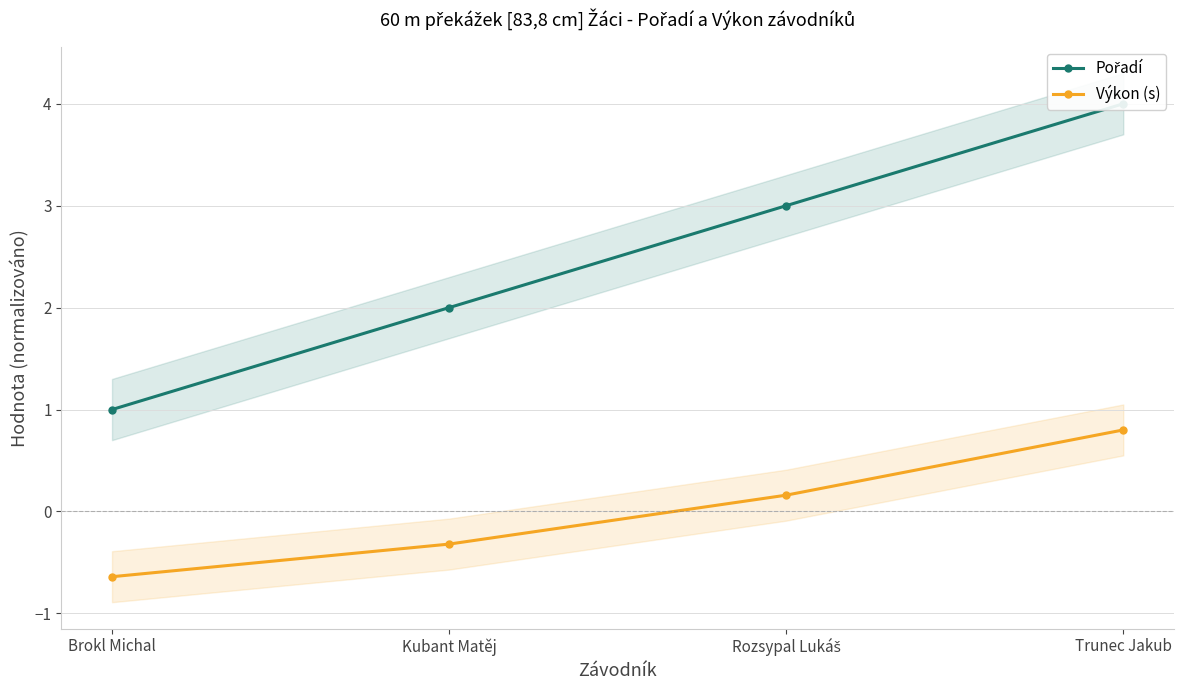

True or false: Výkon (s) and Pořadí intersect in this chart.

False